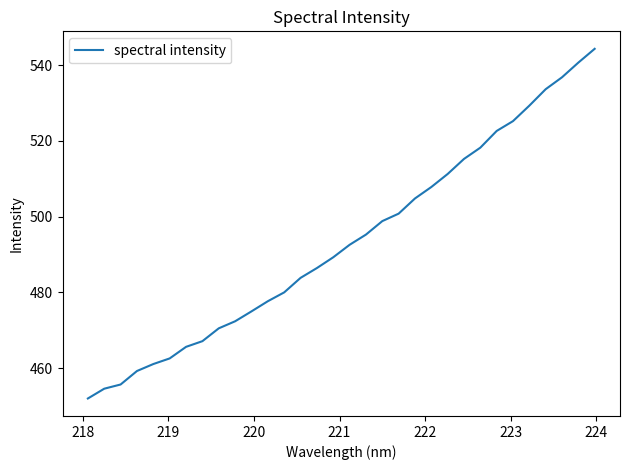

What is the minimum value shown in the chart?

452.0